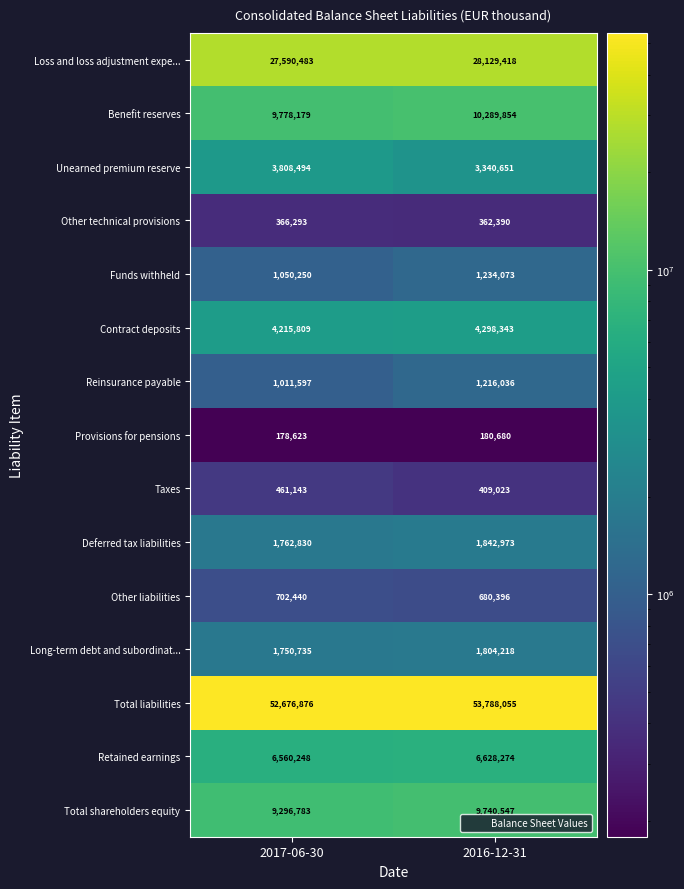

What is the minimum value shown in the chart?

178623